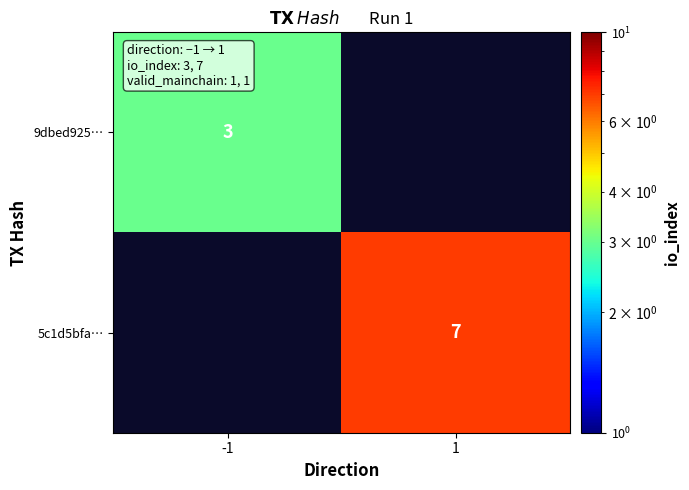

The value of 9dbed925… at -1 is 2. True or false?

False